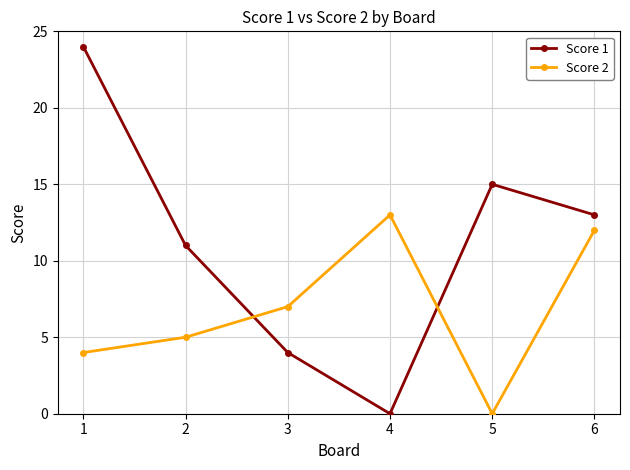

In Score 2, how many points are lower than both neighbors (excluding endpoints)?

1